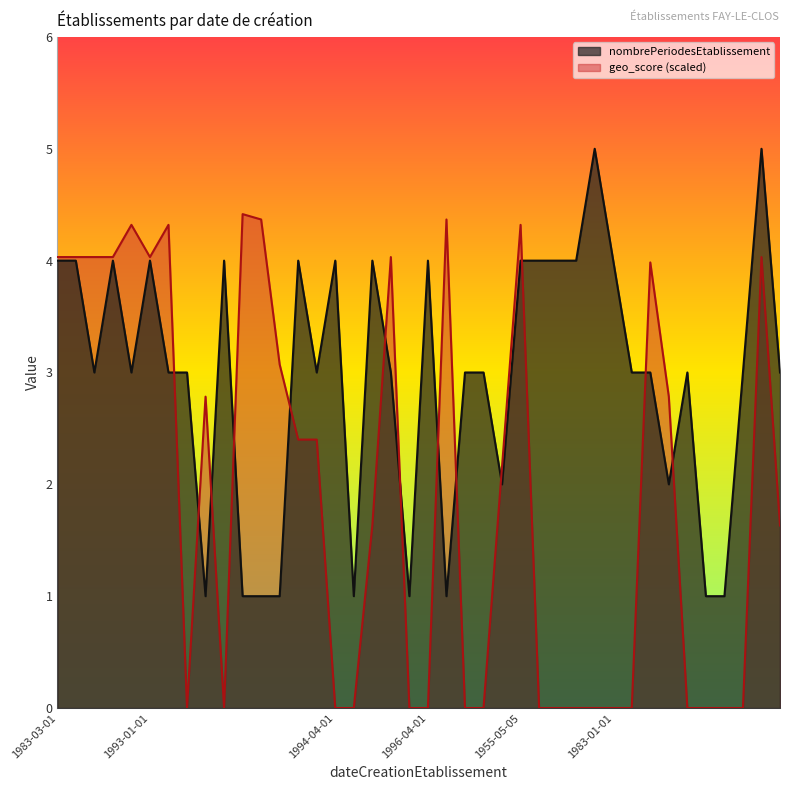

Which series has the largest total across all categories?

nombrePeriodesEtablissement